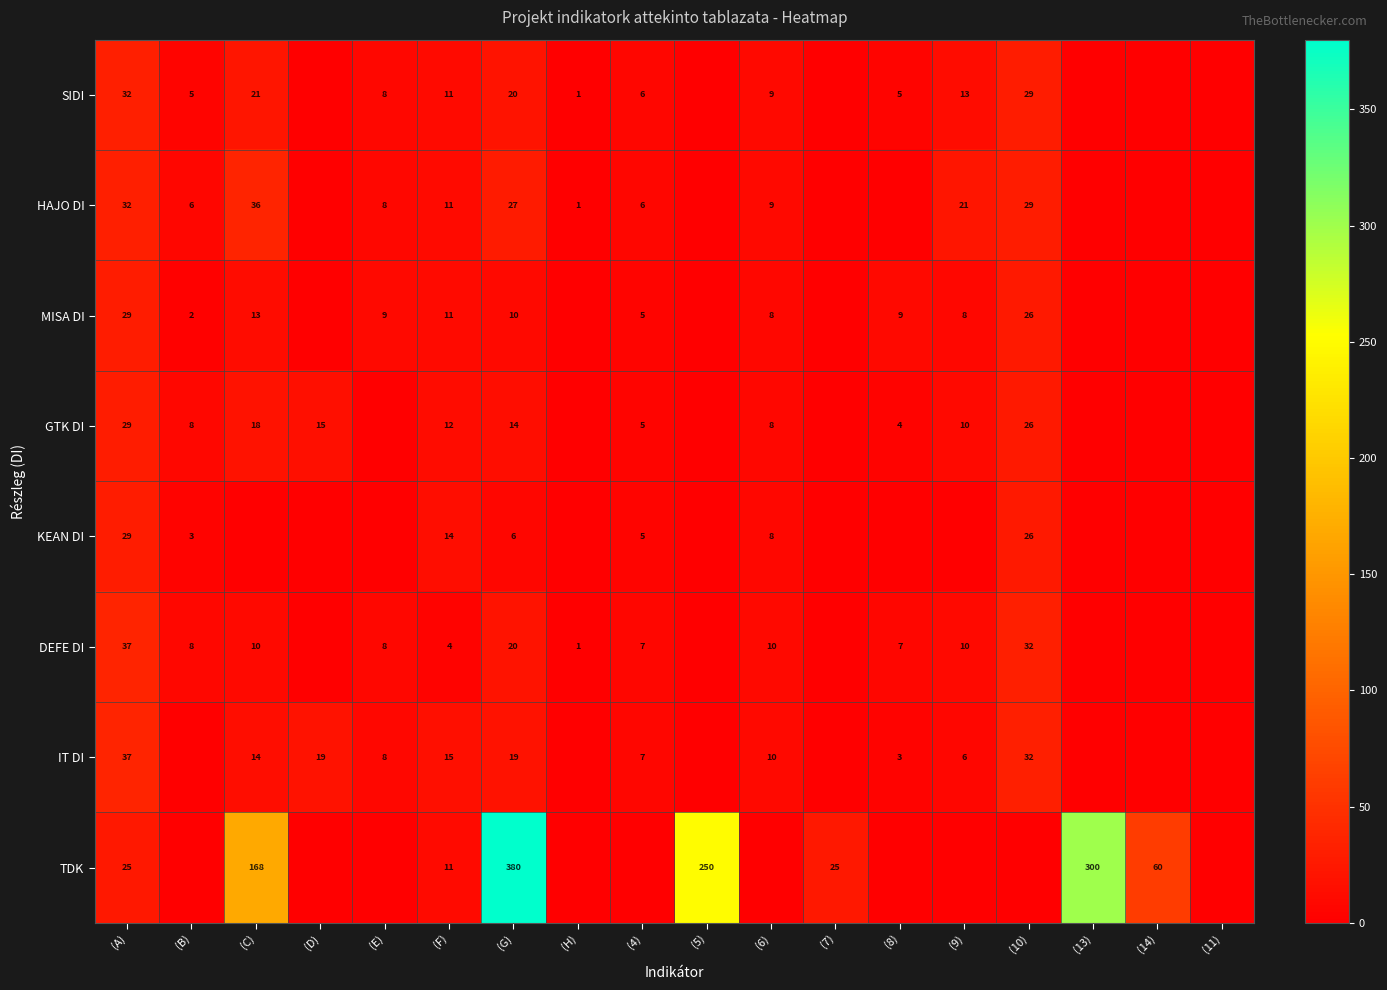

At which category is the sum across all series the highest?

(G)